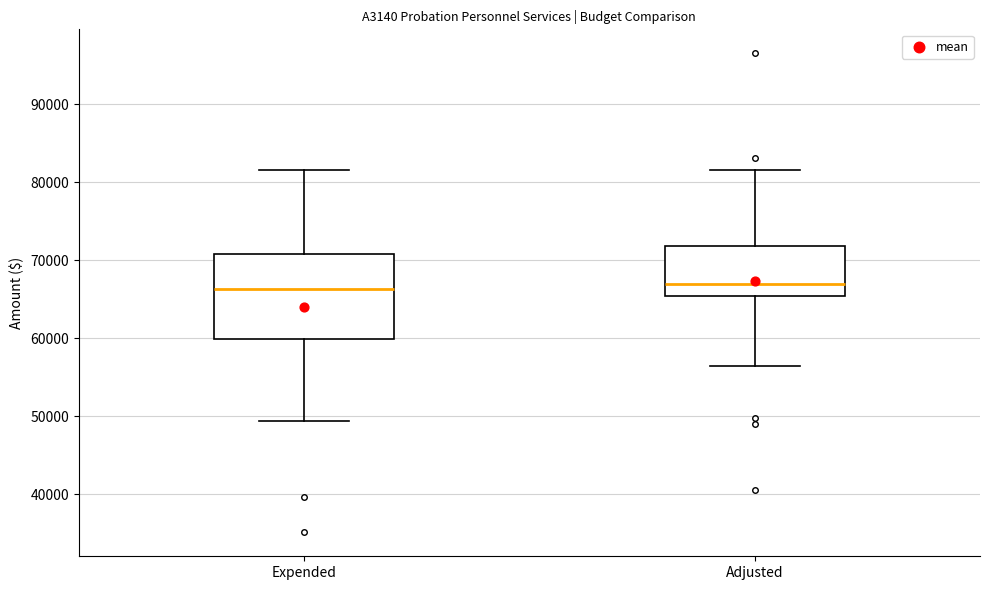

Which box is the tallest, from its lower edge to its upper edge?

Expended